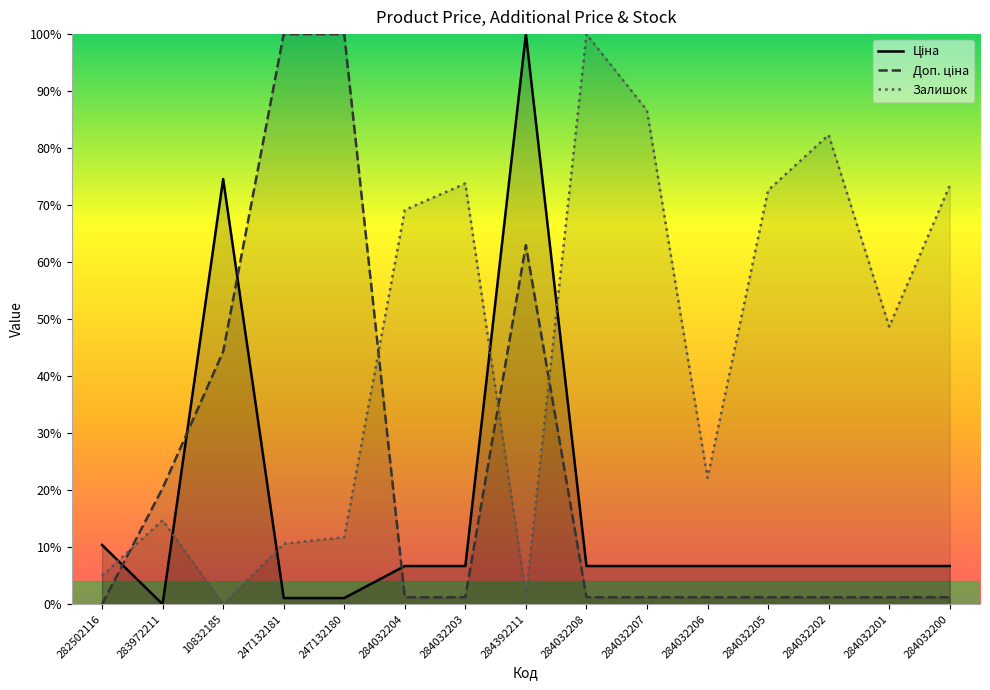

True or false: Ціна has a value of 0.0 at 284032208.

False